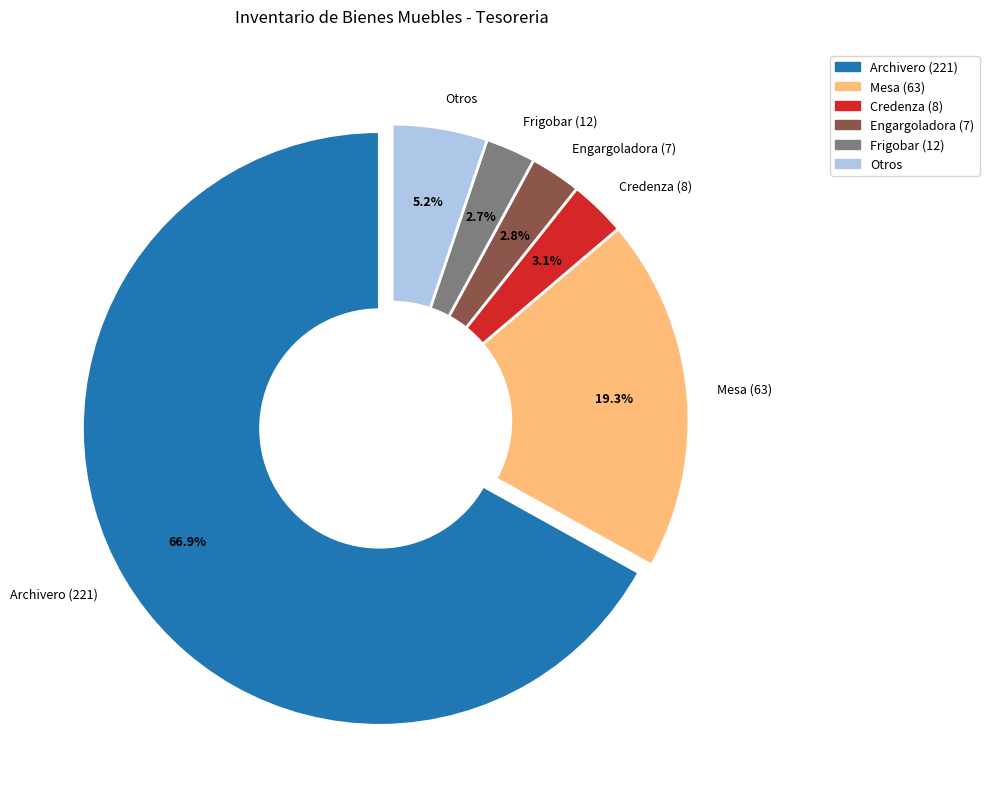

Between Frigobar (12) and Archivero (221), which is larger?

Archivero (221)